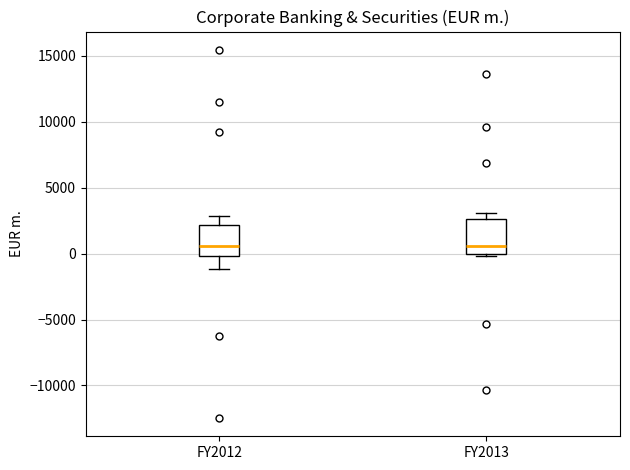

Reading left to right, transcribe this box plot: for each box, give where its median line is, the range the box spans, and where its two whiskers end, as read against the y-axis. The values are not printed on the chart, so give them approximately, as read against the axis.

FY2012: median 500, box 0 to 2000, whiskers -1000 to 3000
FY2013: median 500, box 0 to 2500, whiskers 0 (just below the box's lower edge) to 3000